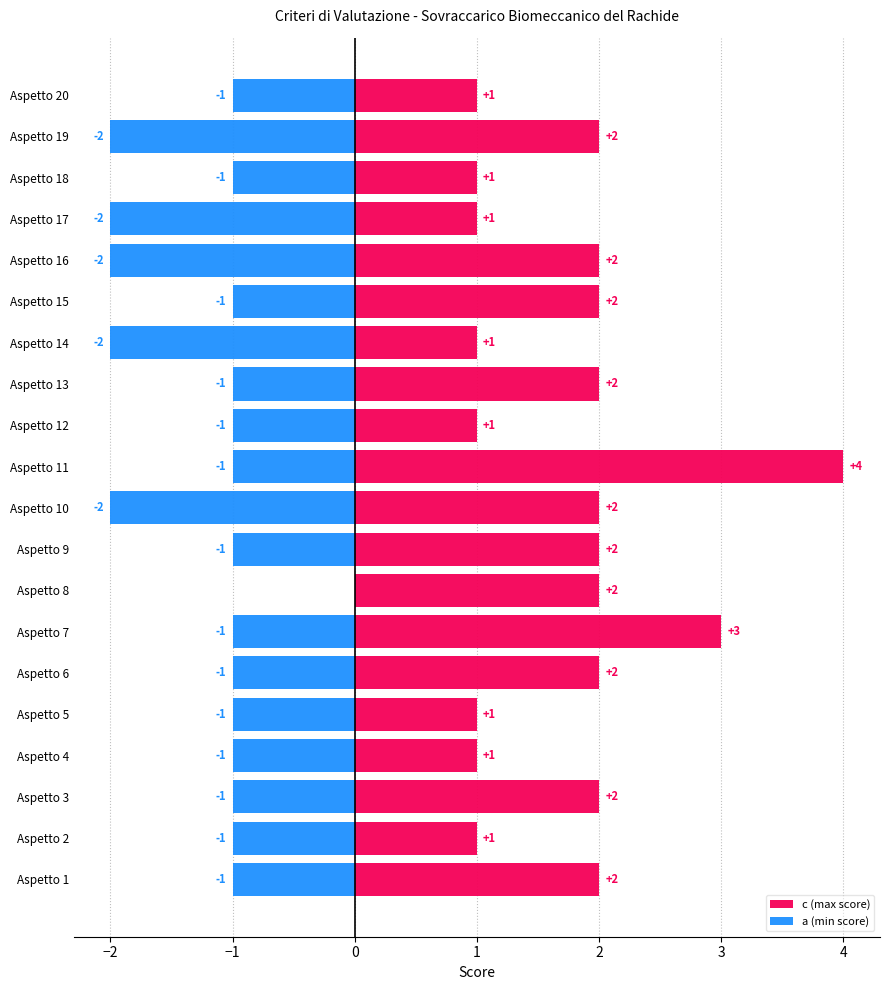

Does the chart contain any negative values?

Yes